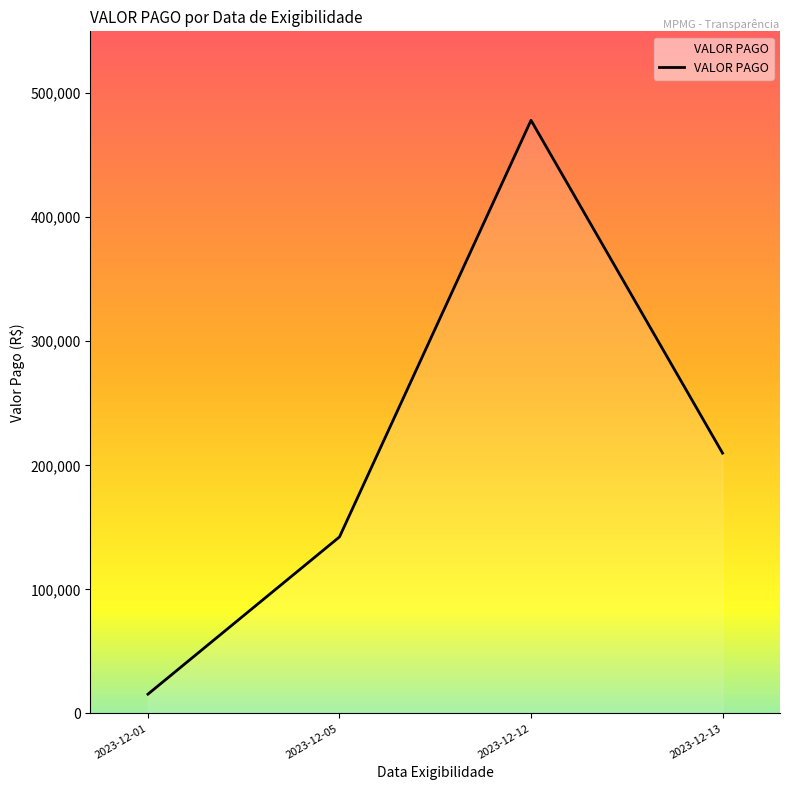

List the labels in order of value, largest first.

2023-12-12, 2023-12-13, 2023-12-05, 2023-12-01